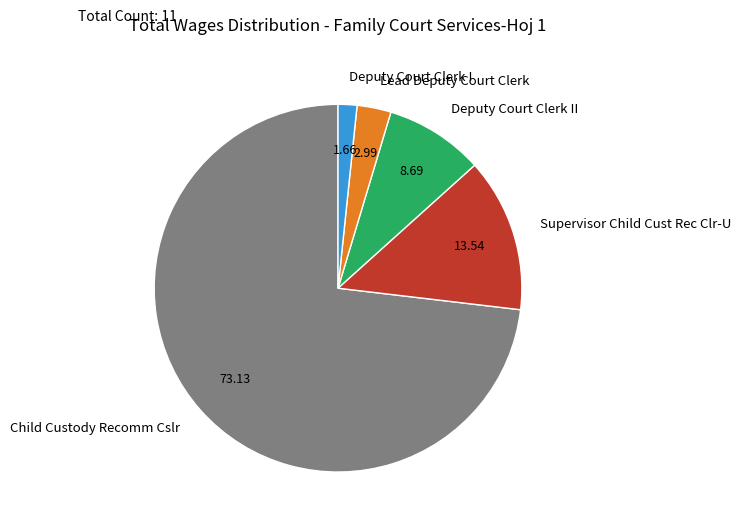

Does Child Custody Recomm Cslr represent more than half of the total?

Yes